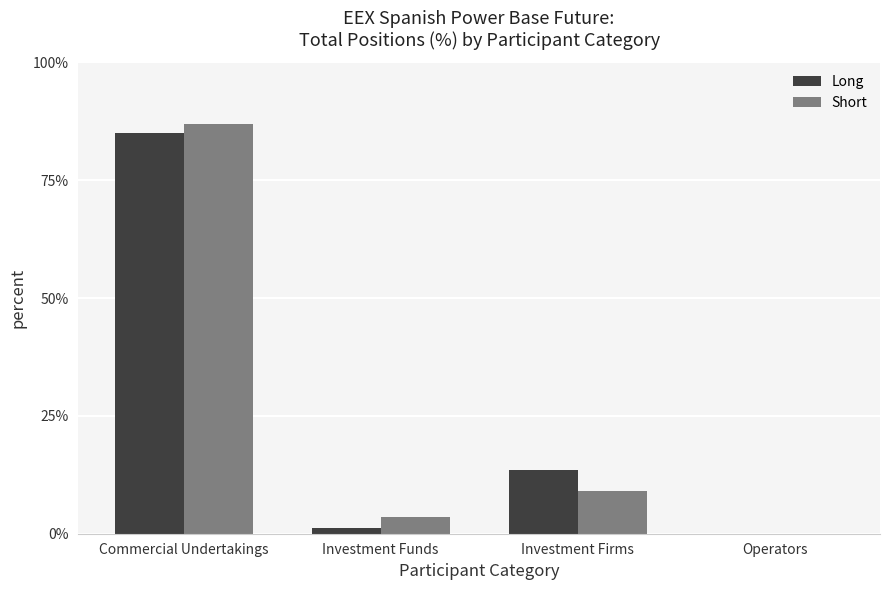

Which series changed the most between Commercial Undertakings and Investment Firms?

Short